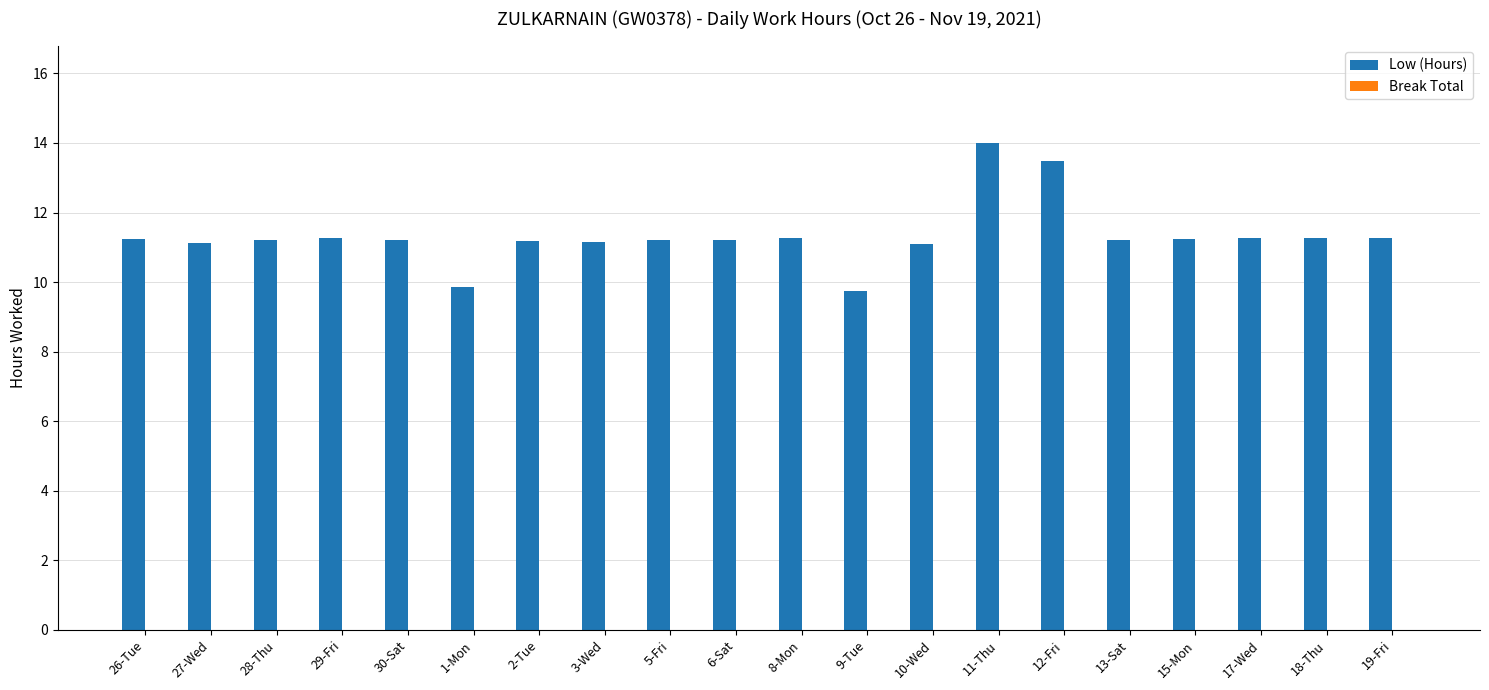

Is it true that the value at 5-Fri is 11.2?

True